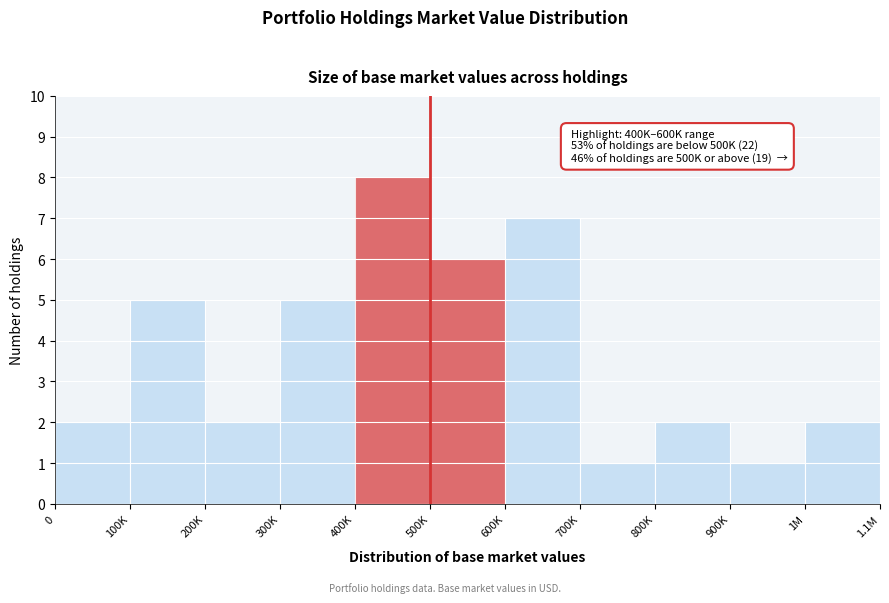

Reading right to left, transcribe all the data shown in this chart.

1M=2	900K=1	800K=2	700K=1	600K=7	500K=6	400K=8	300K=5	200K=2	100K=5	0=2